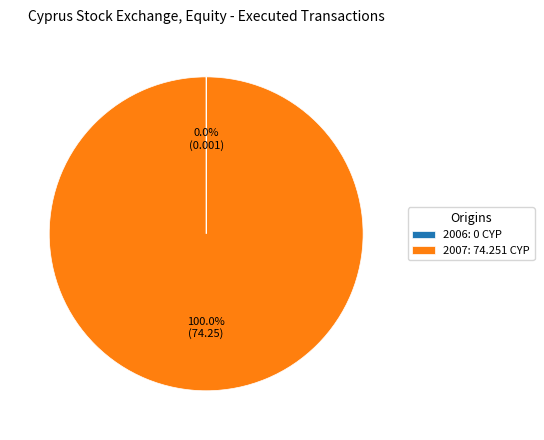

To the nearest percent, what is the difference between the largest and smallest slice percentages?

100%